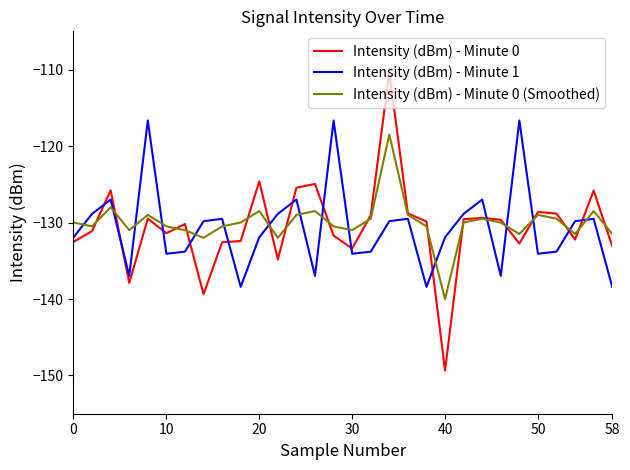

Which series has the largest range (max minus min)?

Intensity (dBm) - Minute 0